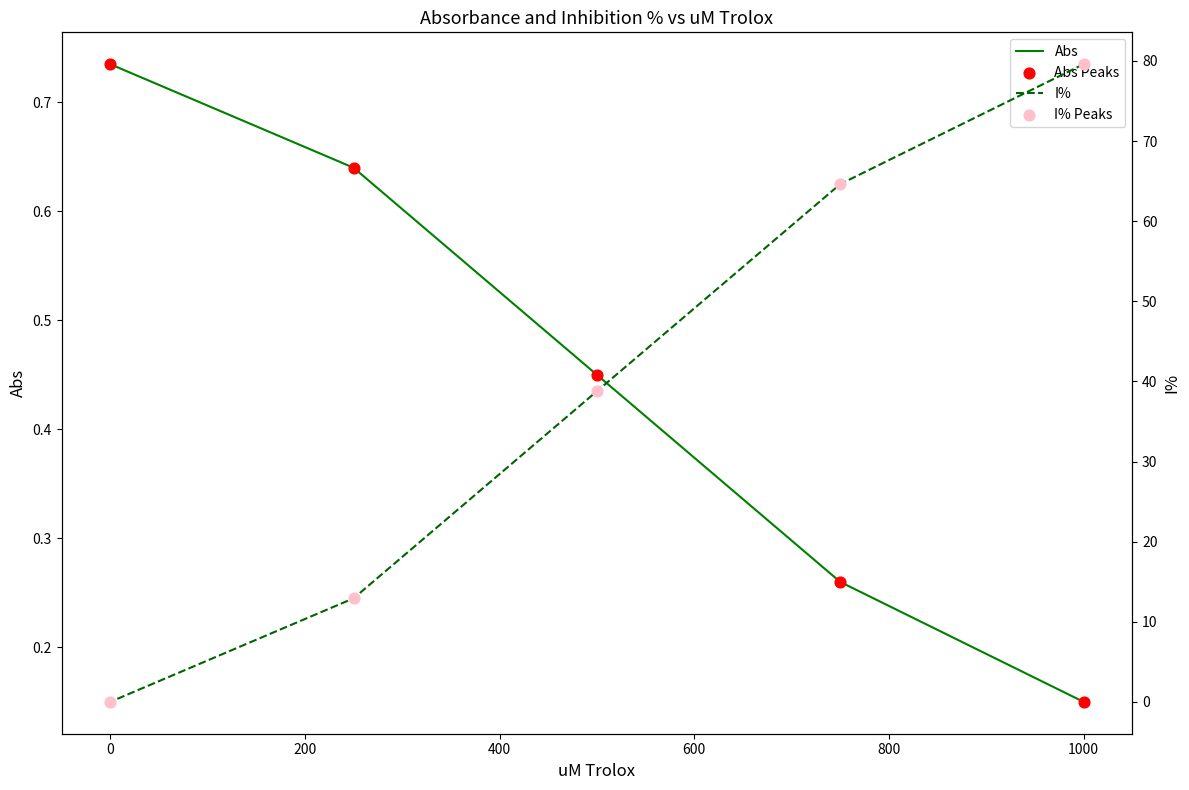

What are all the series names shown in the legend?

Abs, Abs Peaks, I%, I% Peaks